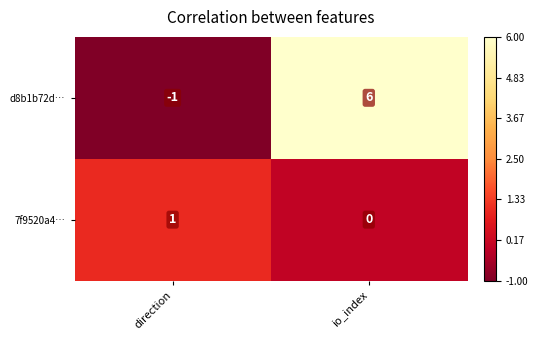

Which series has the largest range (max minus min)?

d8b1b72d…